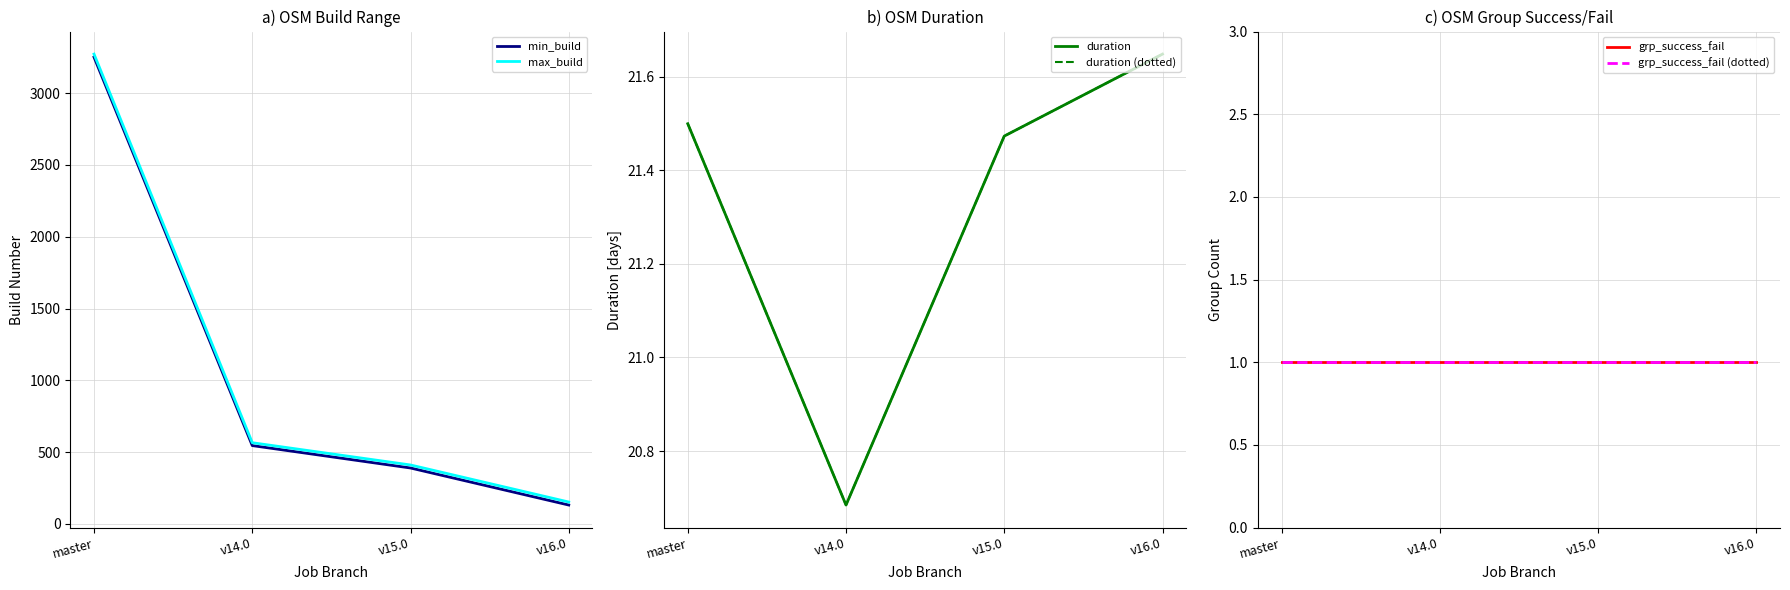

Rank the categories by min_build value from lowest to highest.

v16.0, v15.0, v14.0, master